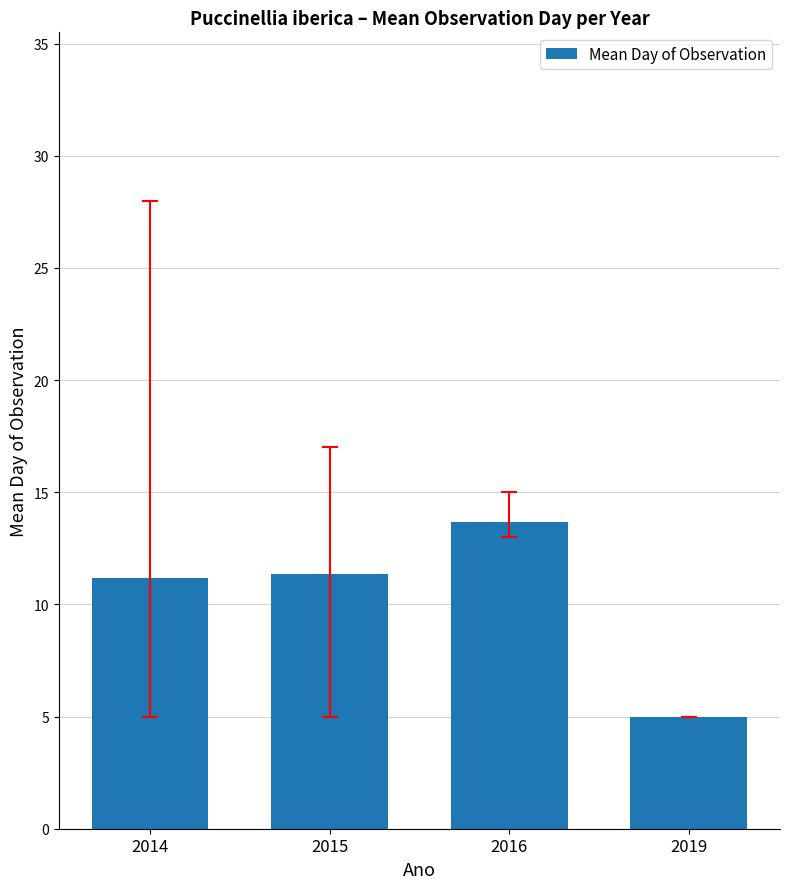

What is the value of the 3rd bar from the left?

13.7